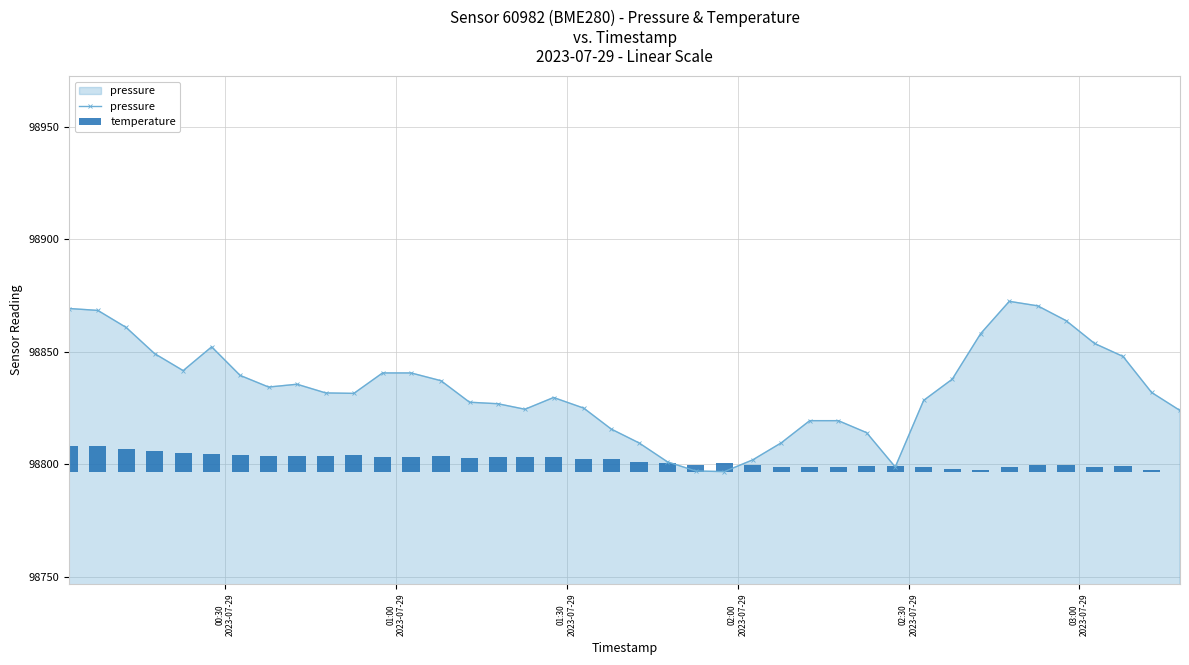

What is the value of the pressure point at the 8th from the left?

98834.2